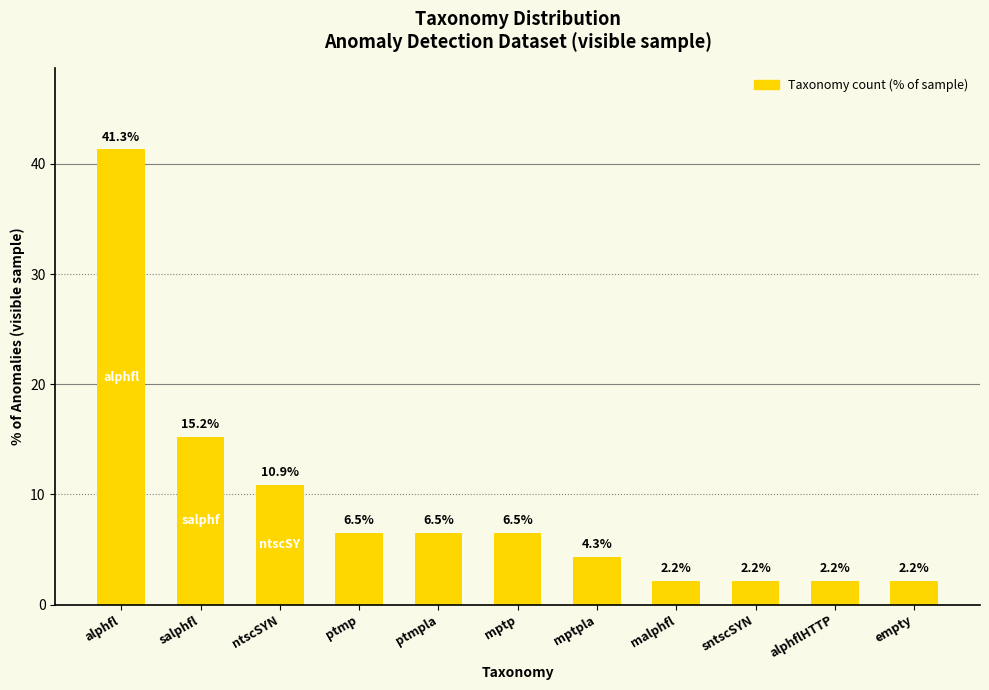

At which label does the data first exceed 6?

alphfl